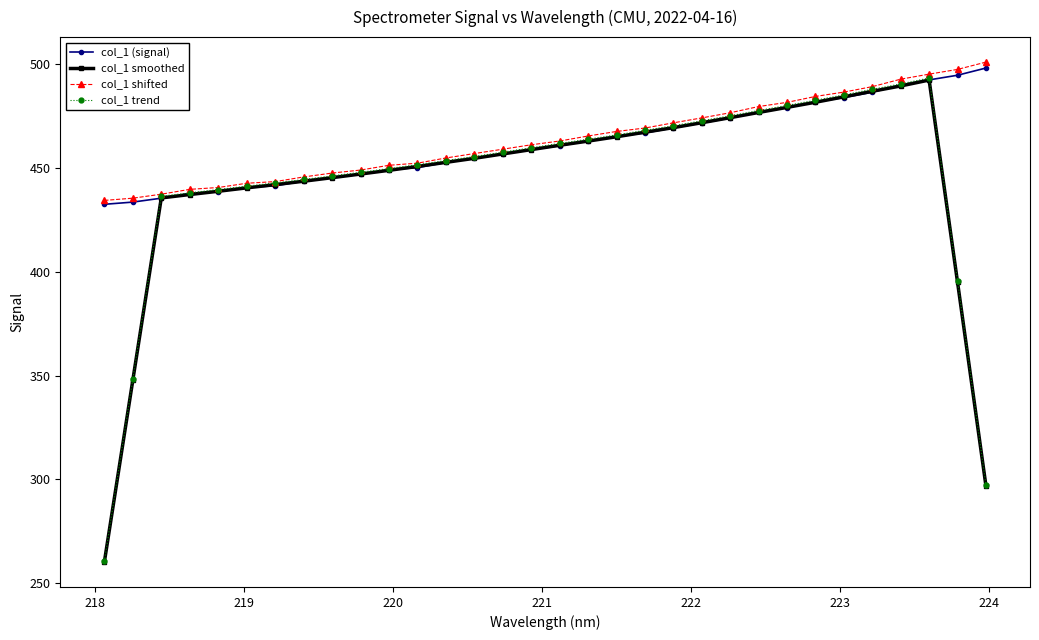

At how many categories does at least one series exceed 266?

32